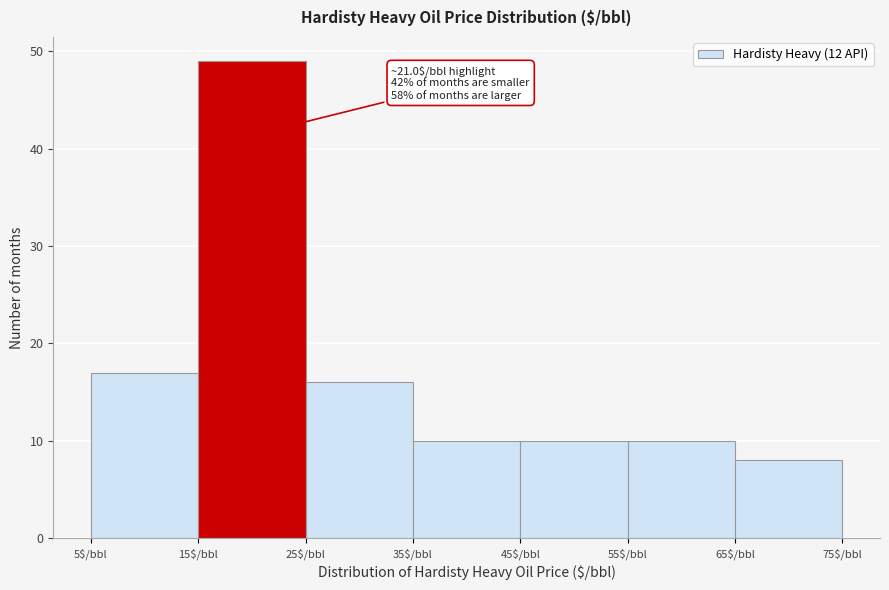

Which range on the x-axis has the tallest bar?

15 to 25